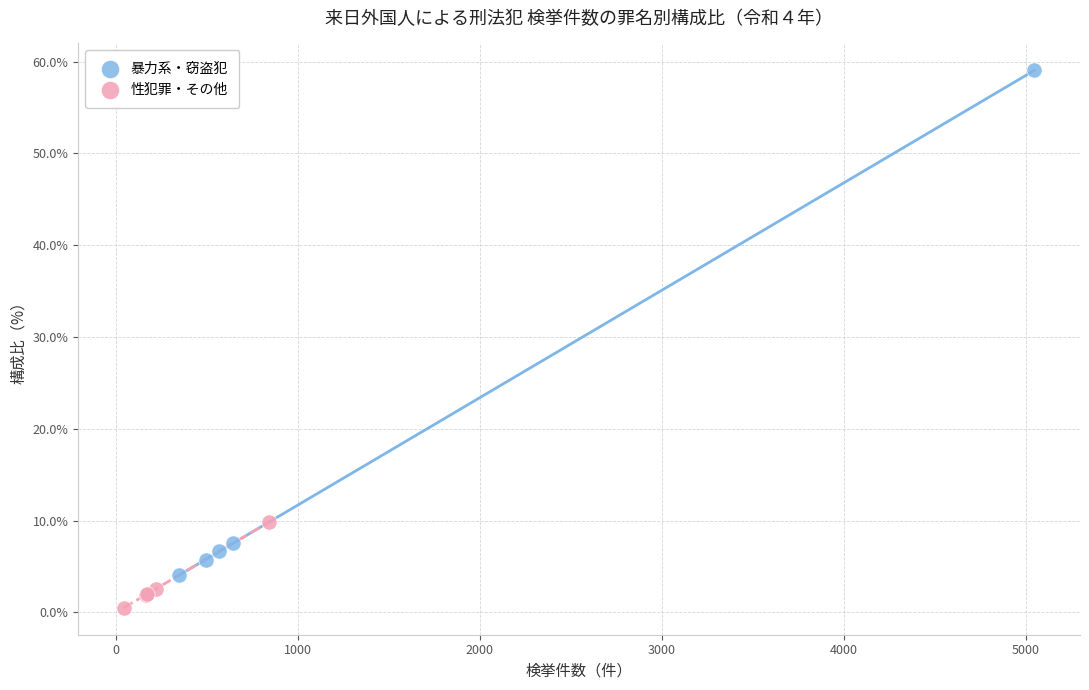

Which series has the widest spread of Y values?

暴力系・窃盗犯